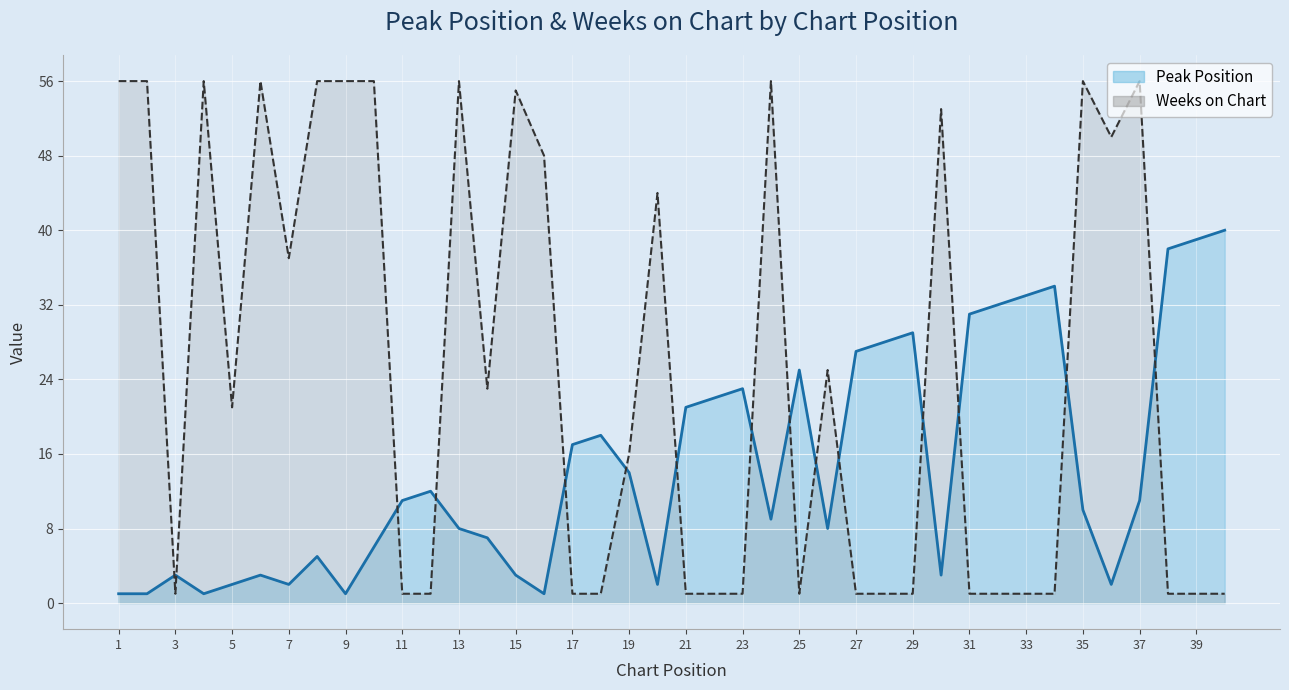

Is the value of Weeks on Chart at 1 greater than the value of Peak Position at 29?

Yes